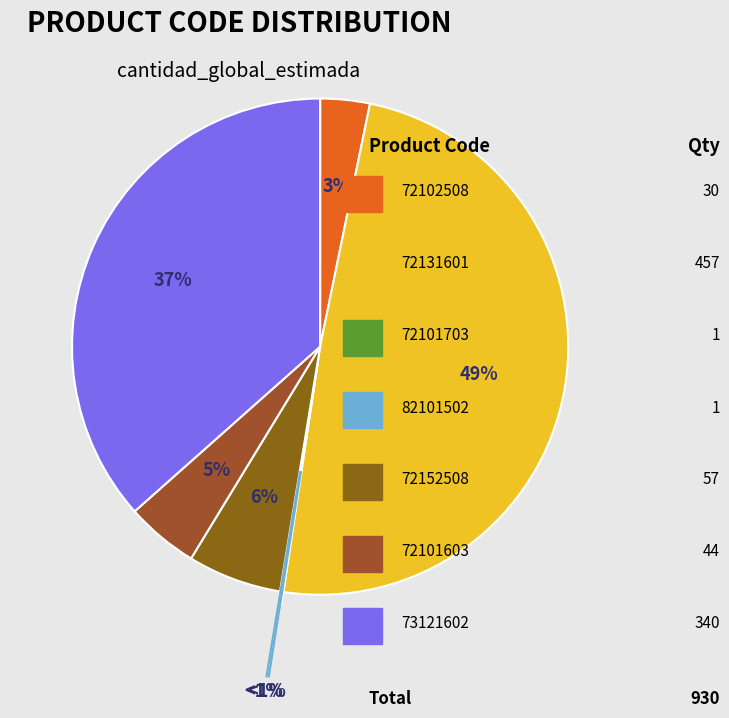

Which category has the biggest portion of the pie?

72131601